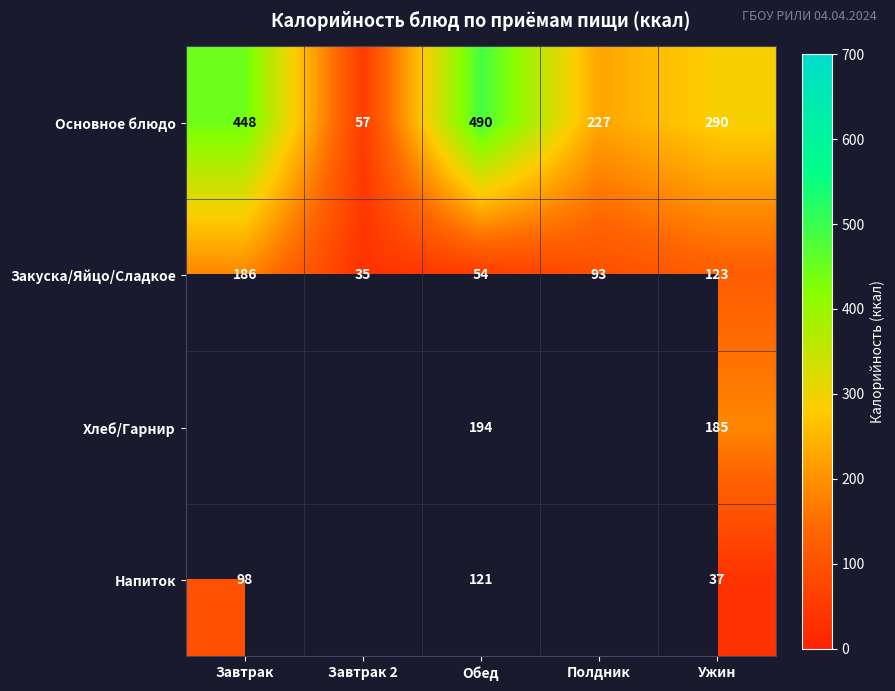

What is the difference between the second highest and second lowest values in the Закуска/Яйцо/Сладкое series?

69